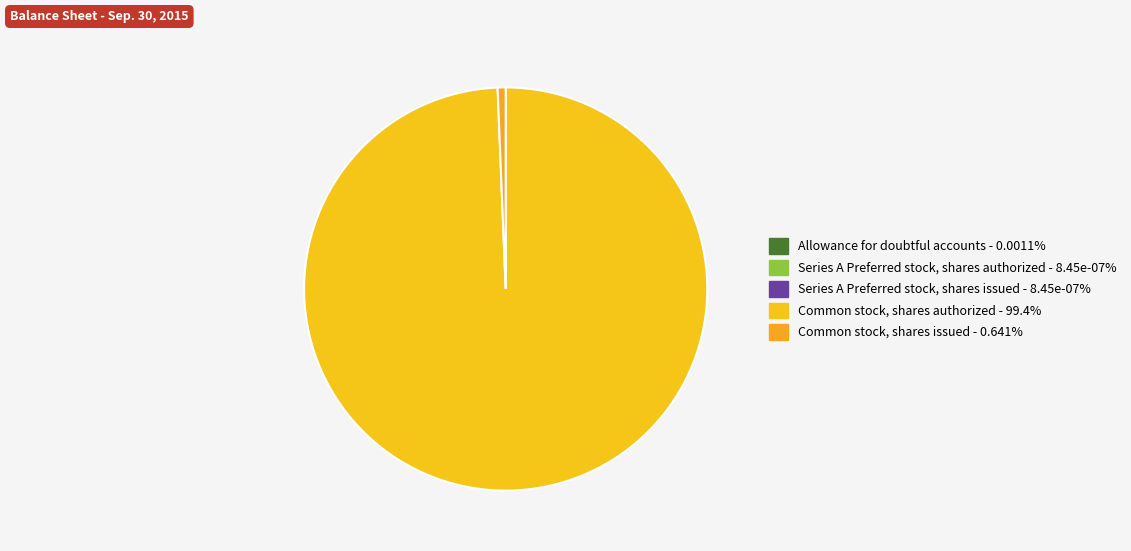

Is it true that Series A Preferred stock, shares authorized is 1% of the pie?

False